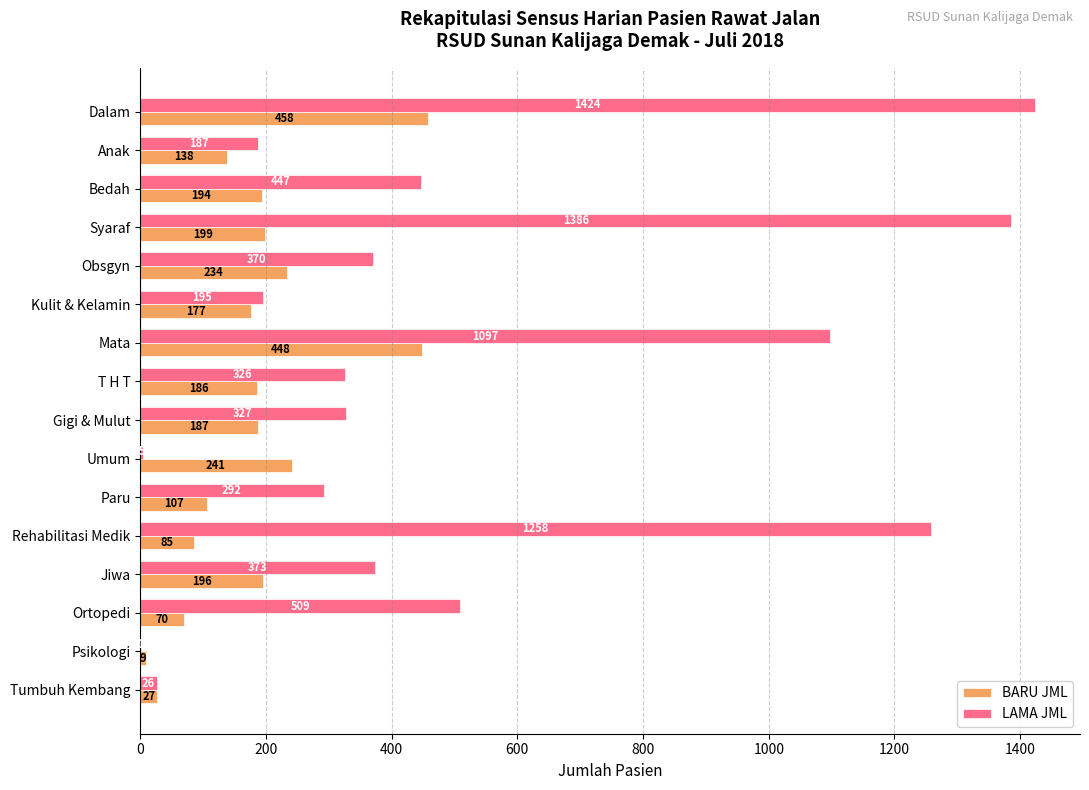

Between Obsgyn and Paru, which series saw the biggest shift?

BARU JML